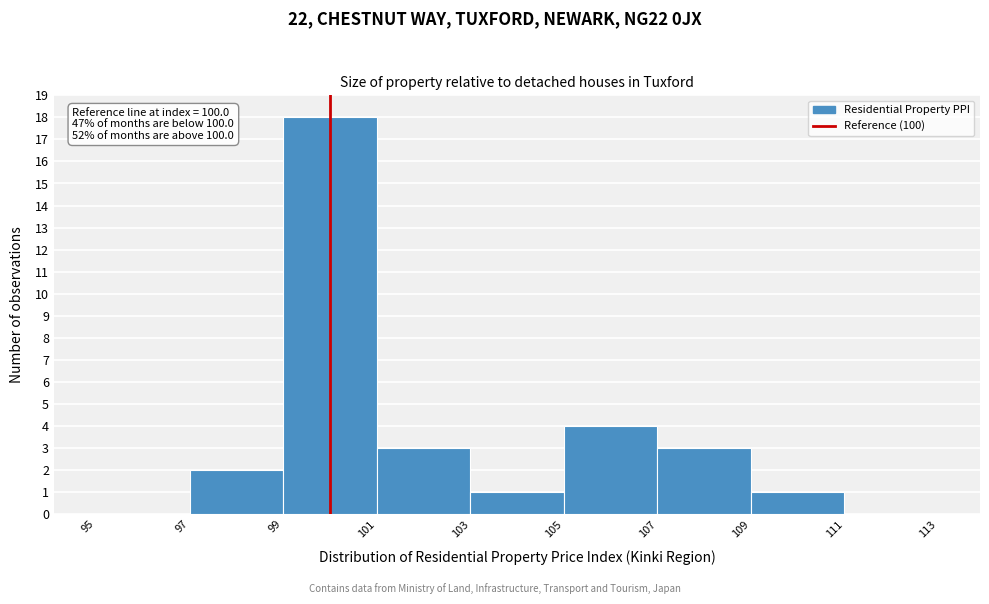

Which range on the x-axis has the tallest bar?

99 to 101